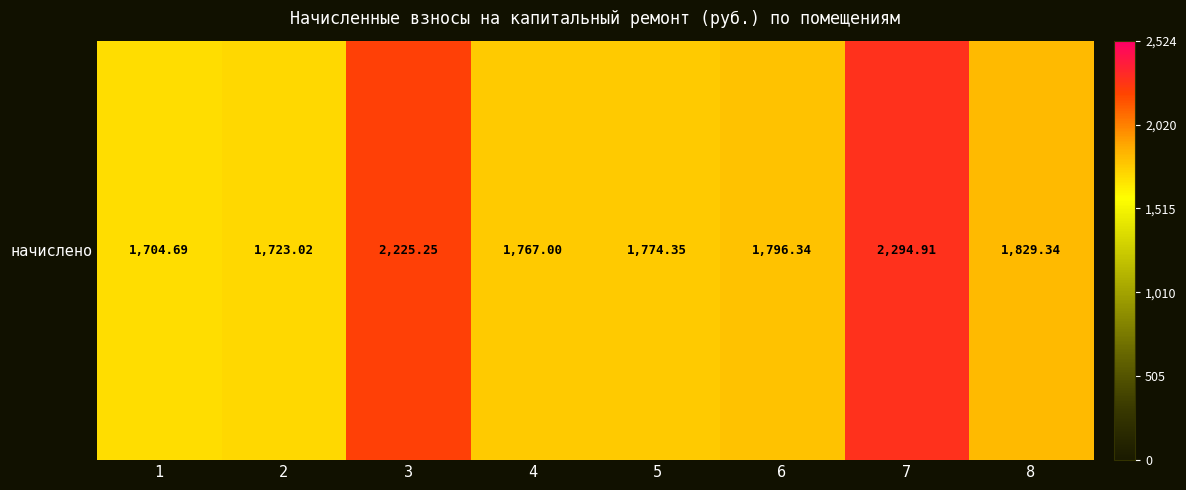

At which label does the data first exceed 1796?

3